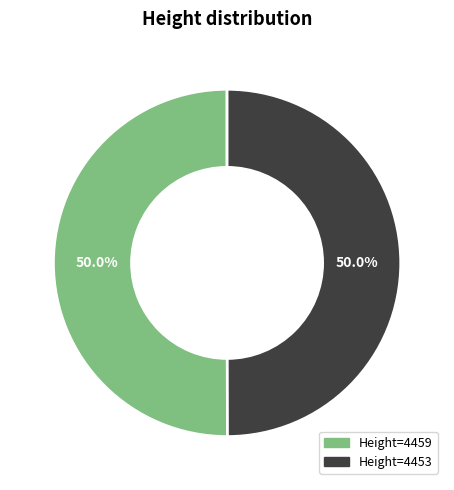

To the nearest percent, what is the average slice percentage?

50%